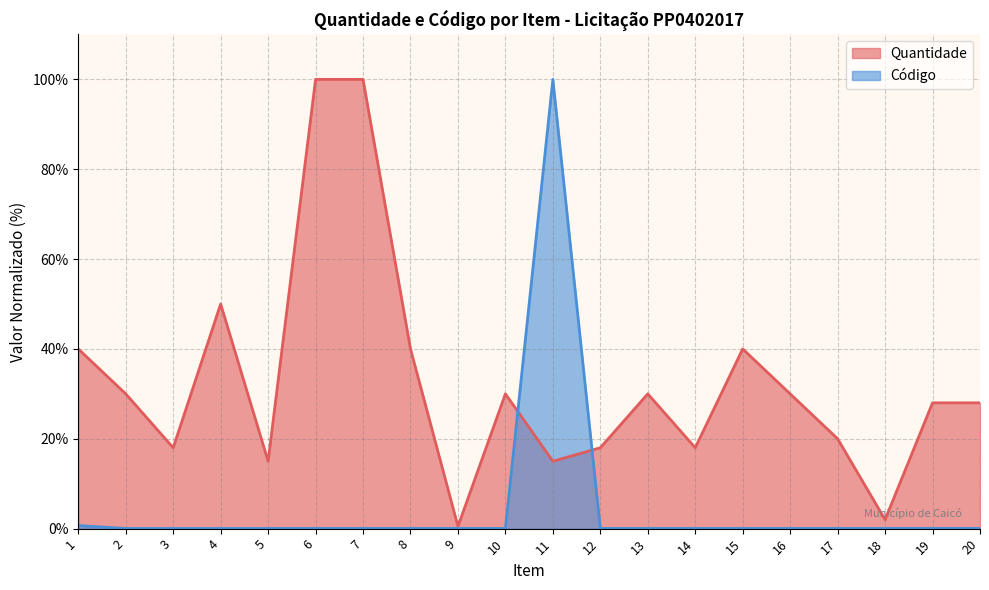

What is the sum of the Código values at 5 and 1?

0.7